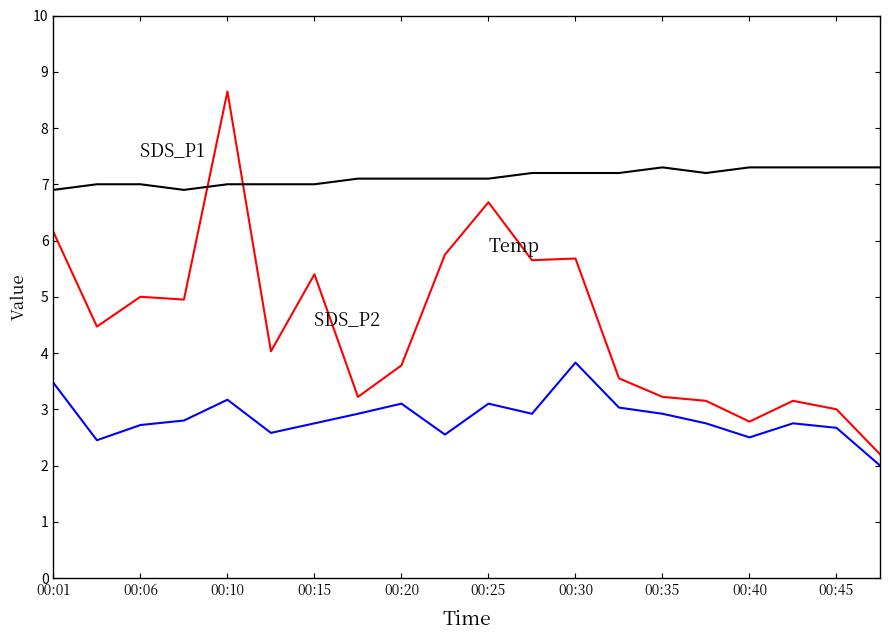

What is the smallest value displayed?

2.0